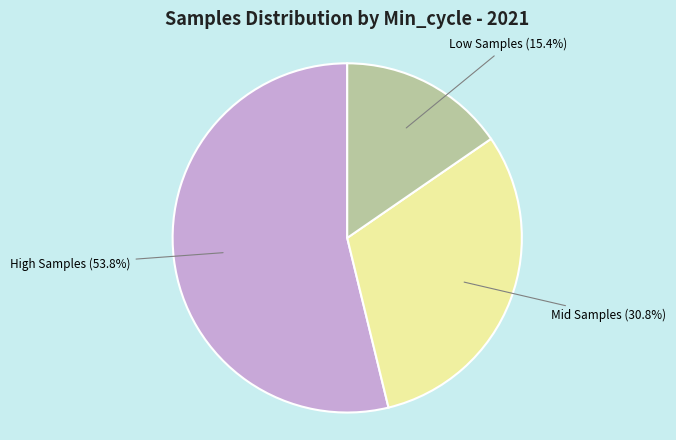

Is High Samples the majority of the pie?

Yes